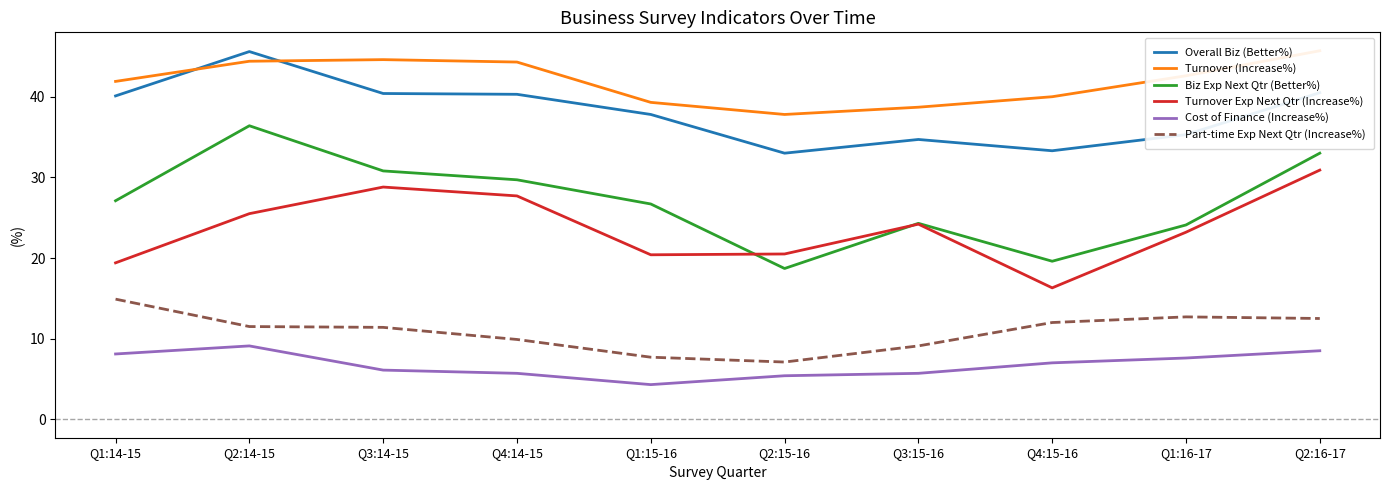

What is the label of the 9th point from the left?

Q1:16-17